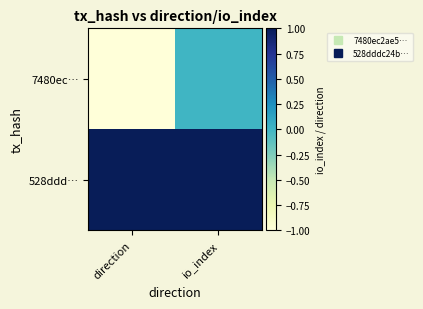

Between direction and io_index, which series saw the biggest shift?

7480ec…